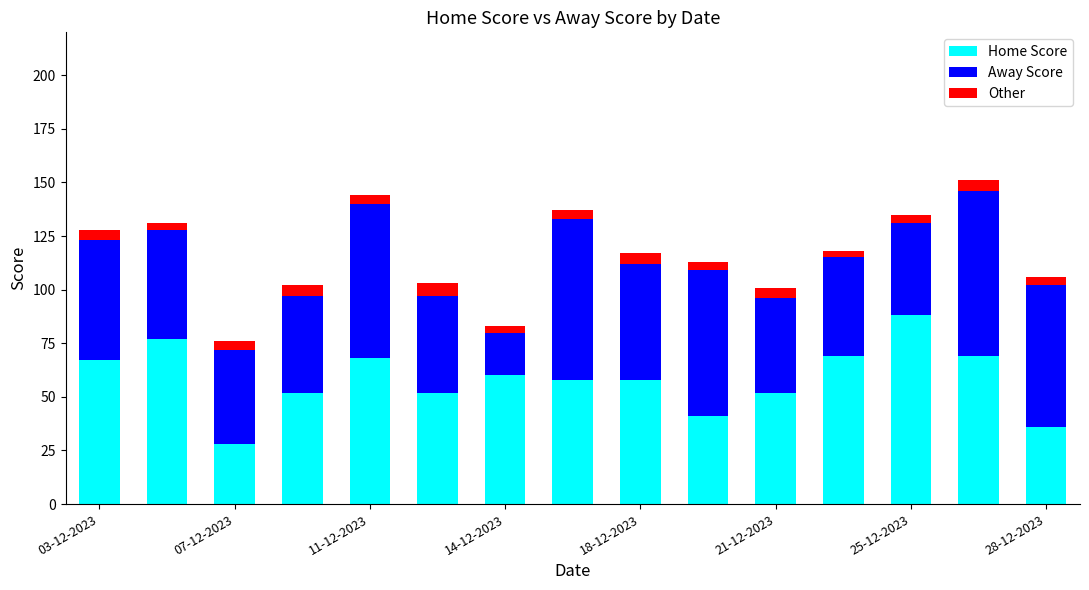

What is the lowest value of the Home Score series?

28